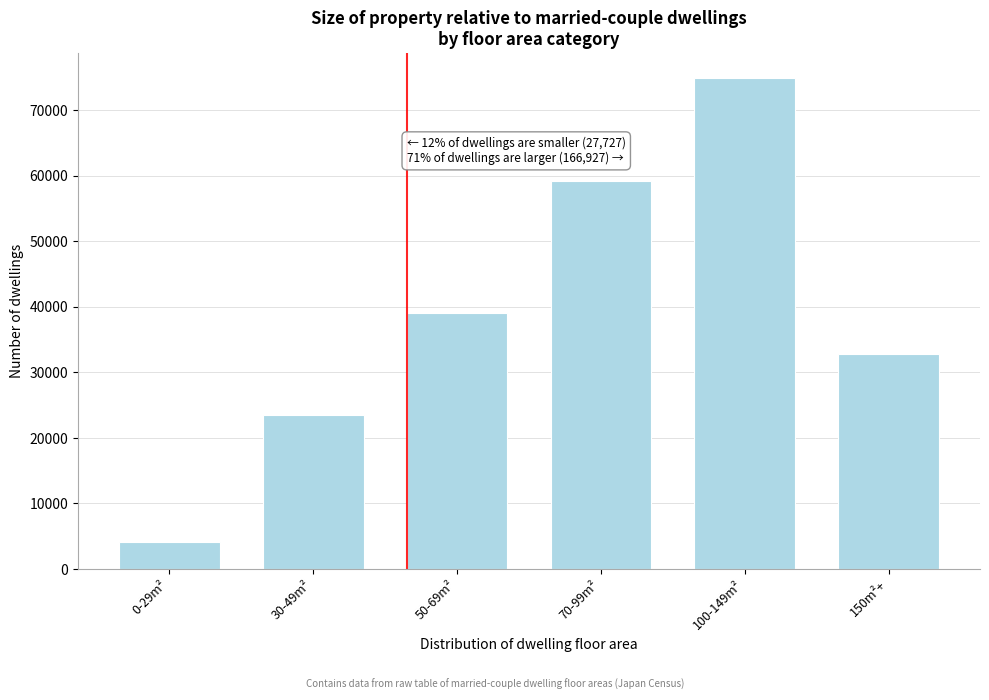

Reading left to right, extract all data points from this chart.

4190	23537	39060	59189	74986	32752